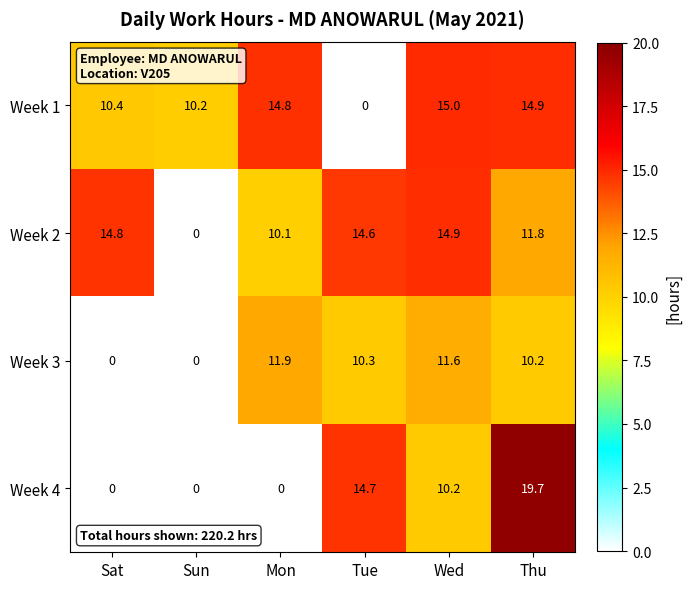

Where is Week 4 nearest to the value 9?

Wed